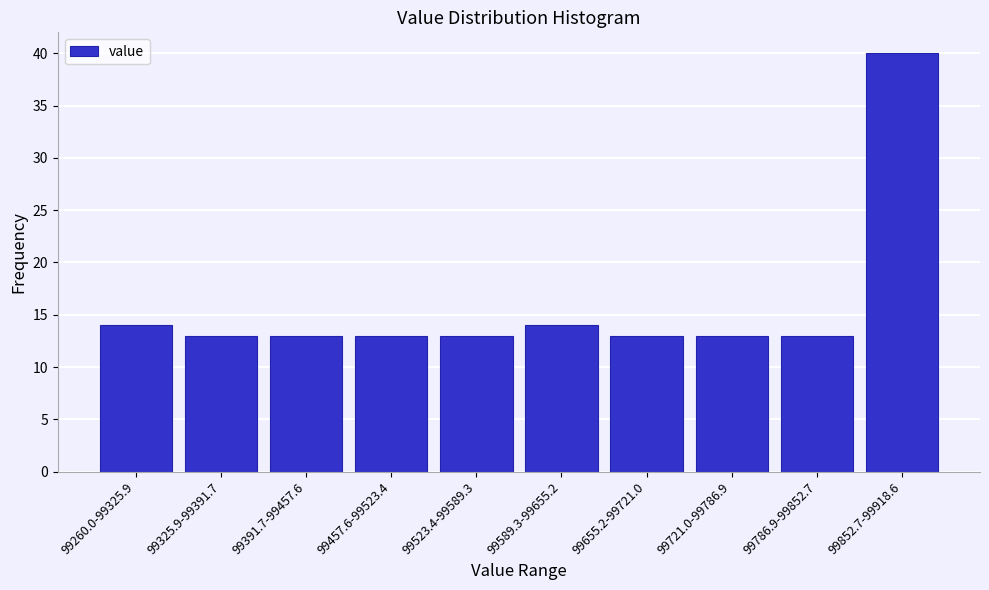

Reading right to left, list all the values displayed in this chart.

99852.7-99918.6=40	99786.9-99852.7=13	99721.0-99786.9=13	99655.2-99721.0=13	99589.3-99655.2=14	99523.4-99589.3=13	99457.6-99523.4=13	99391.7-99457.6=13	99325.9-99391.7=13	99260.0-99325.9=14